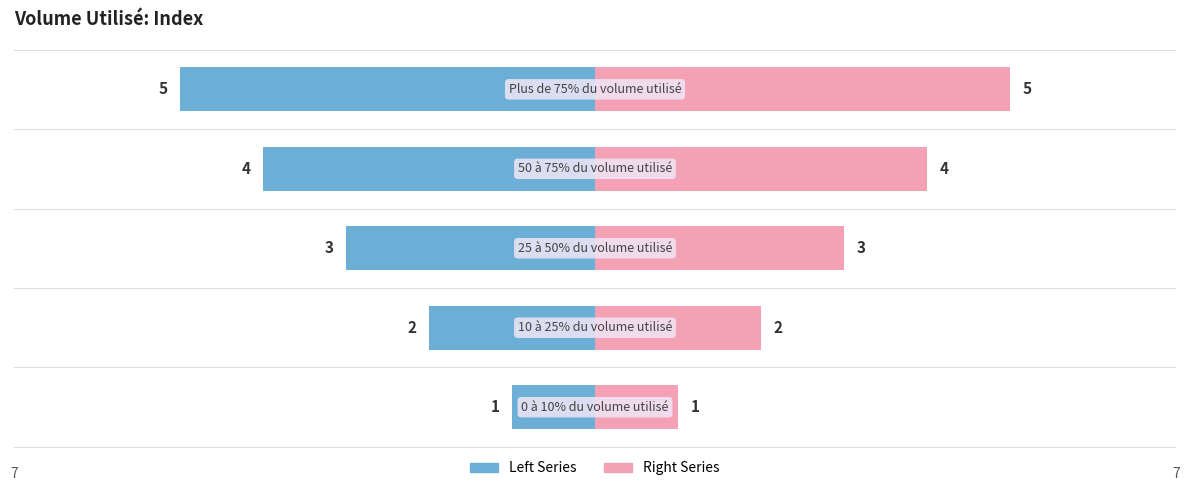

The value of Left Series at 0 is -1. True or false?

False